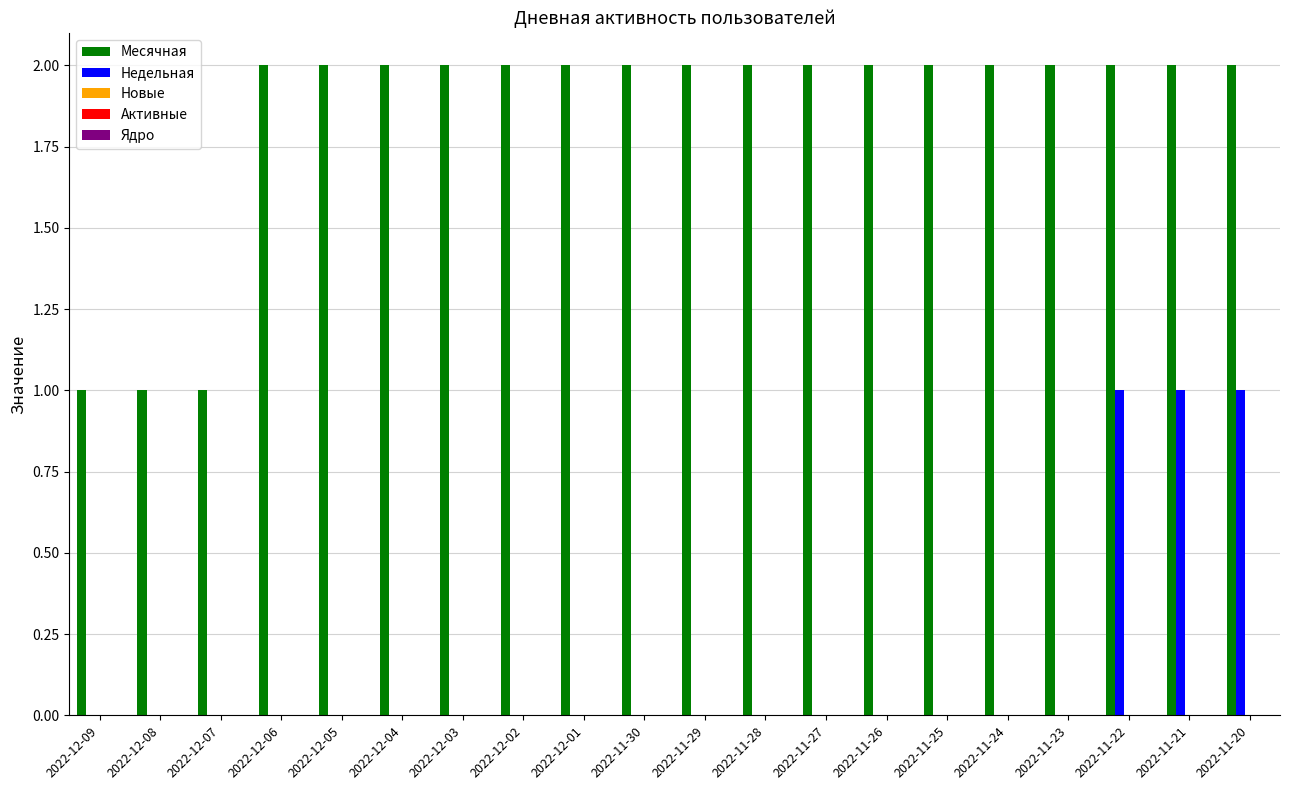

The value of Месячная at 2022-11-24 is 2. True or false?

True